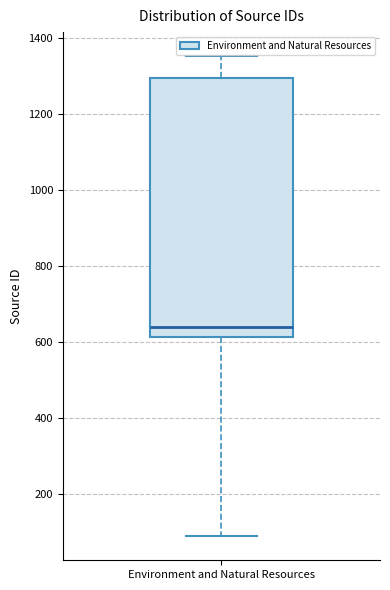

Where does the upper whisker of the box for Environment and Natural Resources end on the y-axis? The values are not printed on the chart, so give them approximately, as read against the axis.

1360